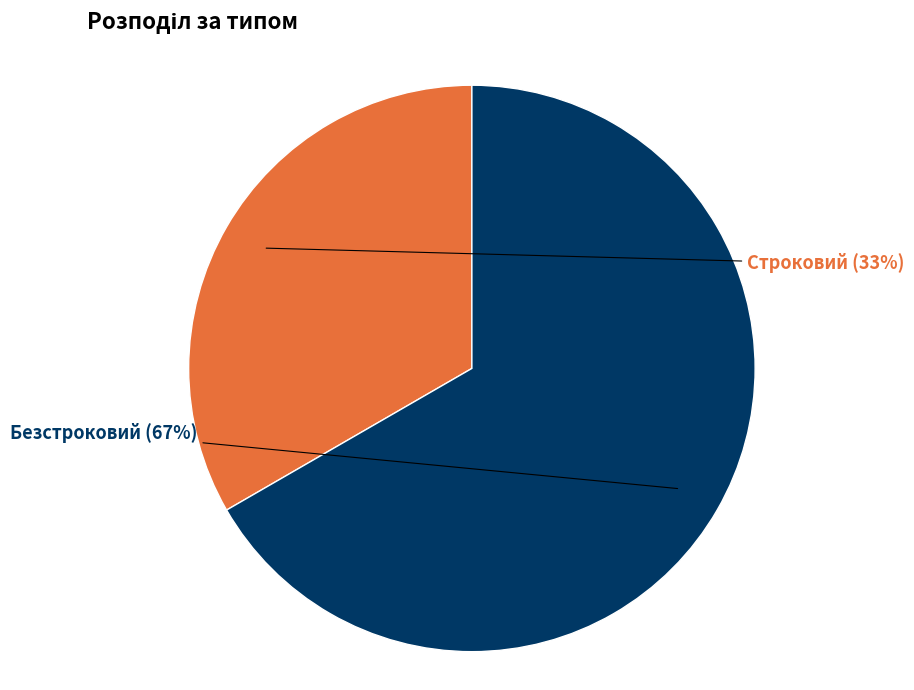

How many segments does this pie chart have?

2